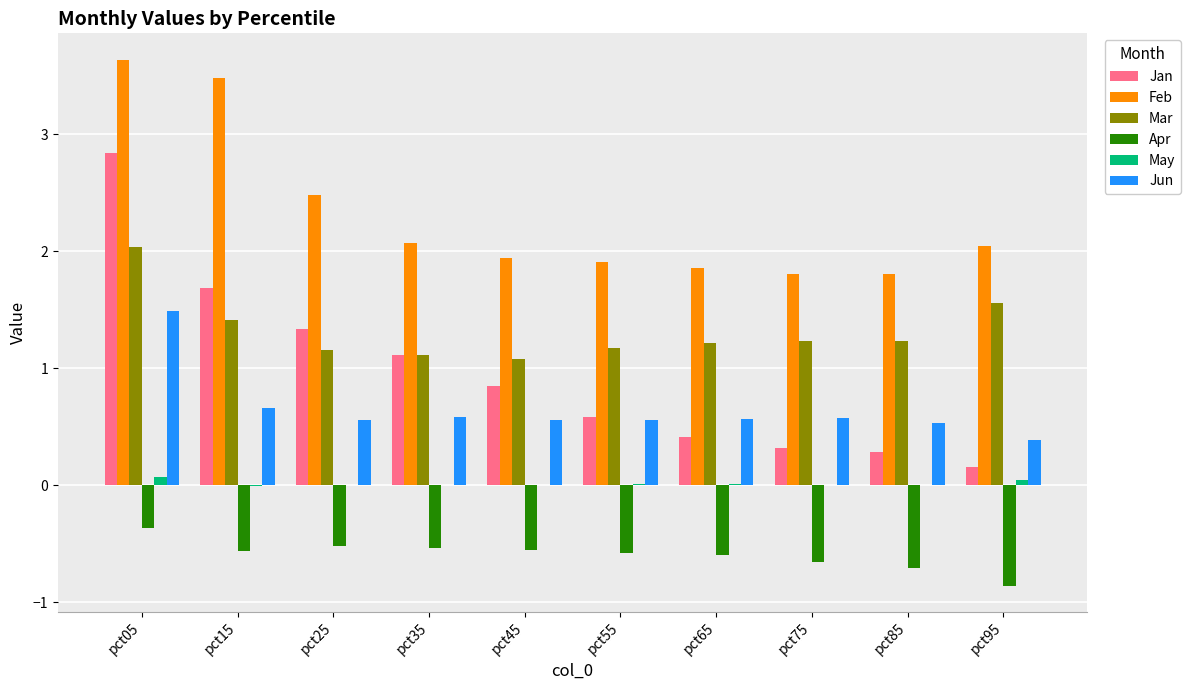

How many groups of bars are there?

10